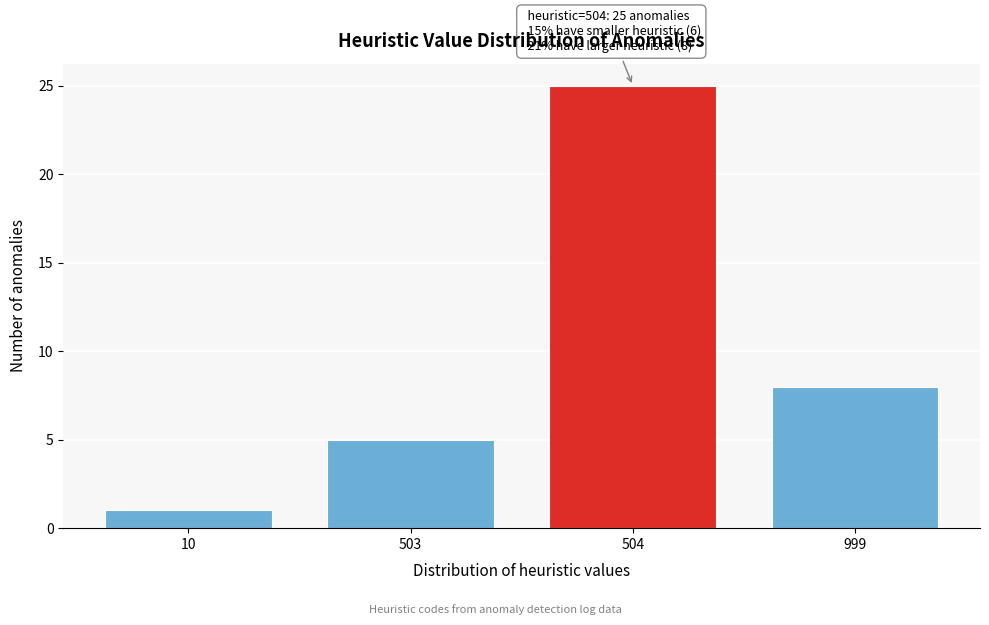

Reading left to right, extract all data points from this chart.

10=1	503=5	504=25	999=8